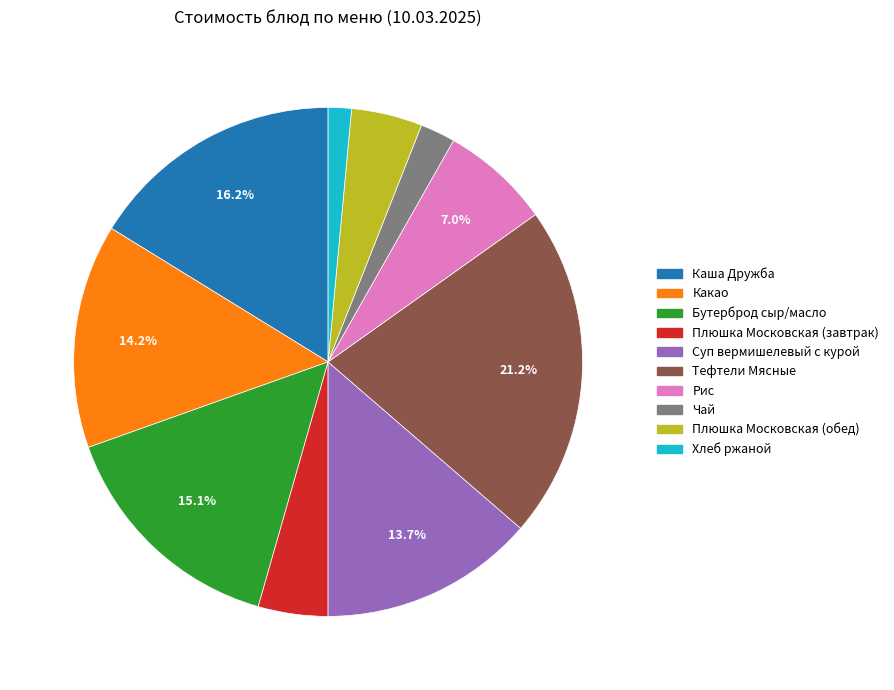

Approximately how many times larger is the value at Плюшка Московская (обед) compared to Бутерброд сыр/масло?

0.3